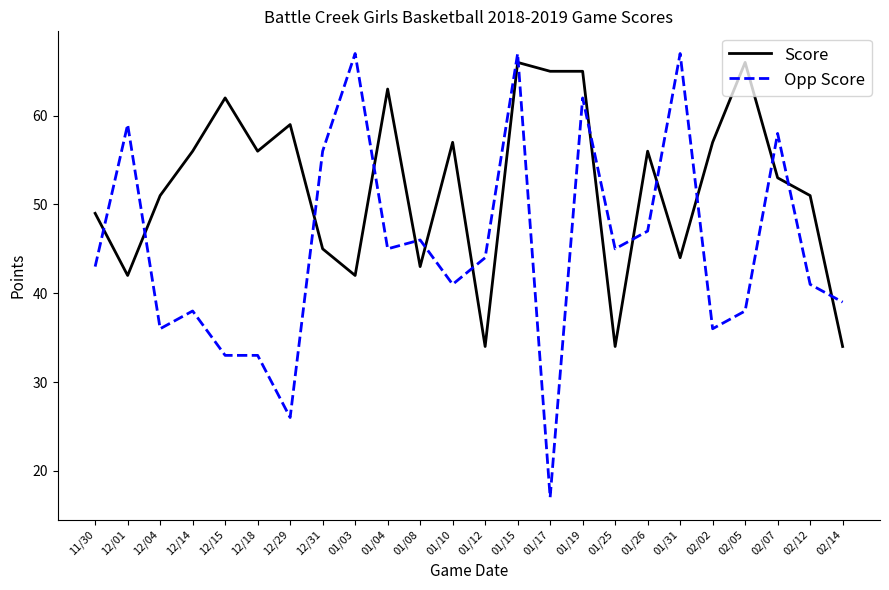

Which series changed the most between 11/30 and 01/15?

Opp Score